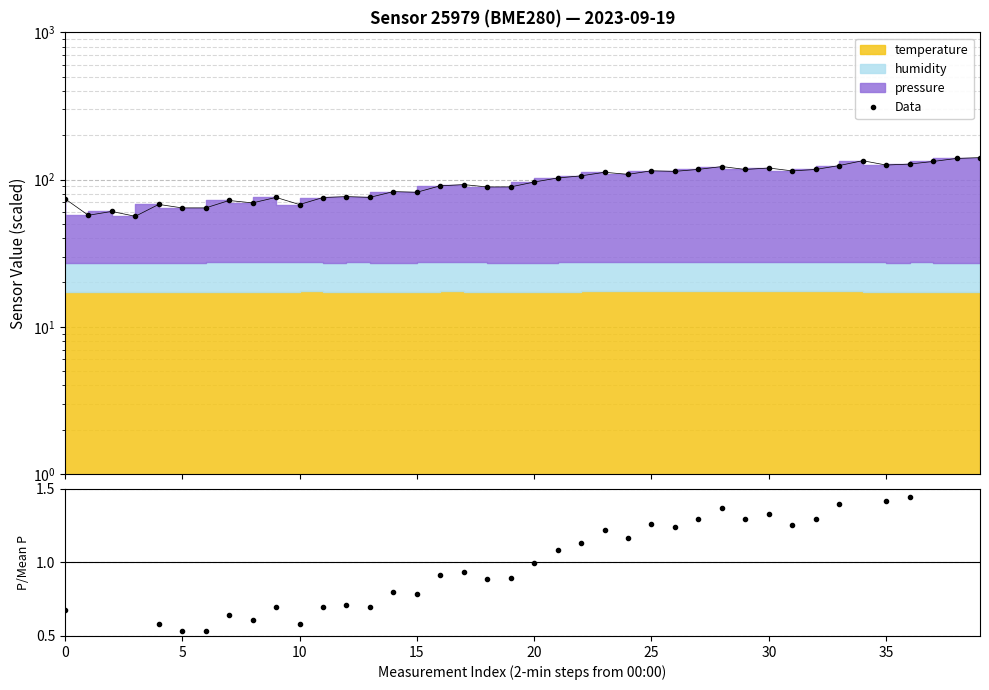

Approximately how many times larger is the value at 20 compared to 5?

1.7